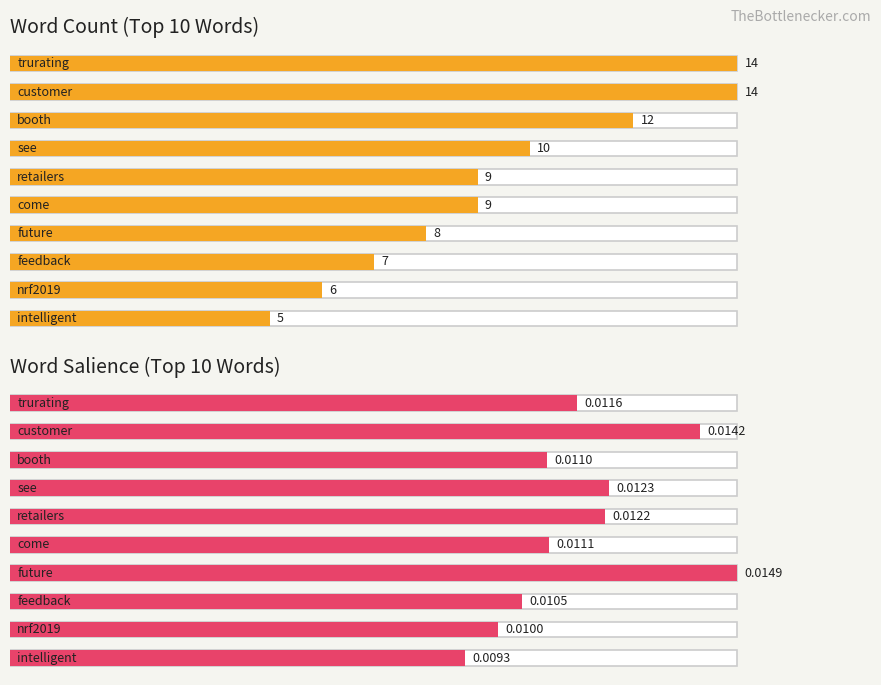

What are all the series names shown in the legend?

Count, Salience